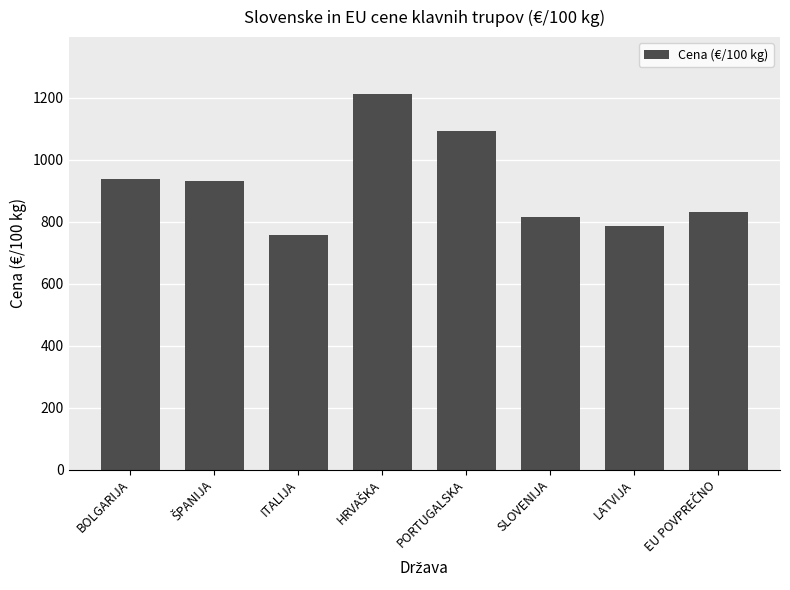

Are the bars grouped side by side (vs. stacked)?

No